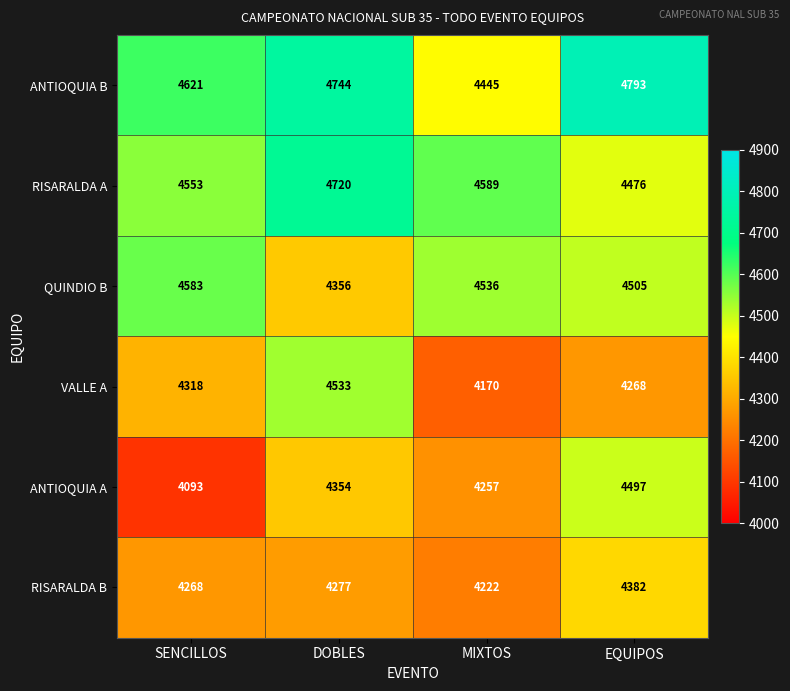

Which series has the largest total across all categories?

ANTIOQUIA B